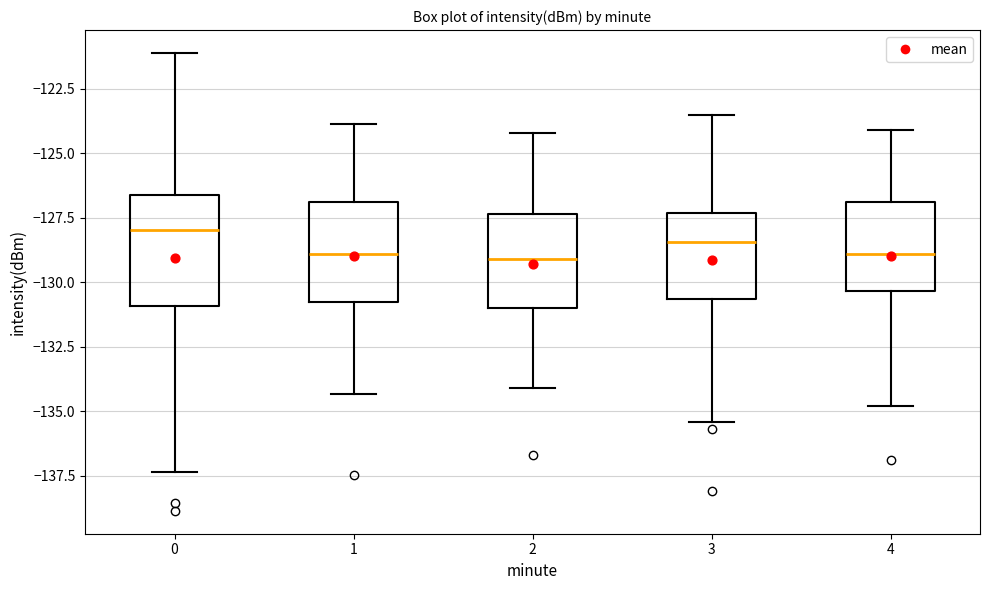

Reading left to right, read every box against the y-axis: the position of its median line, the range the box covers, and the ends of its whiskers. The values are not printed on the chart, so give them approximately, as read against the axis.

0: median -128.0, box -131.0 to -126.5, whiskers -137.5 to -121.0
1: median -129.0, box -130.5 to -127.0, whiskers -134.5 to -124.0
2: median -129.0, box -131.0 to -127.5, whiskers -134.0 to -124.0
3: median -128.5, box -130.5 to -127.5, whiskers -135.5 to -123.5
4: median -129.0, box -130.5 to -127.0, whiskers -135.0 to -124.0